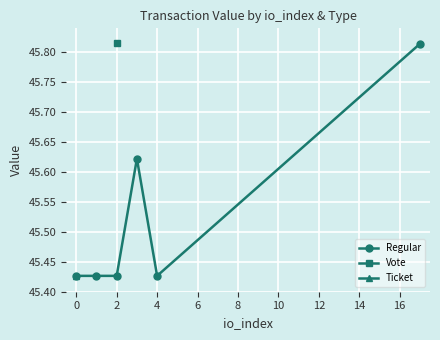

How many Regular values are between 45 and 46?

6